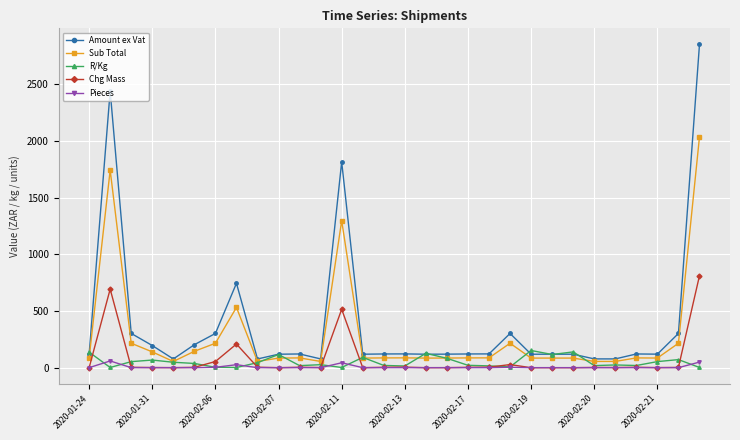

What is the greatest value displayed?

2848.0